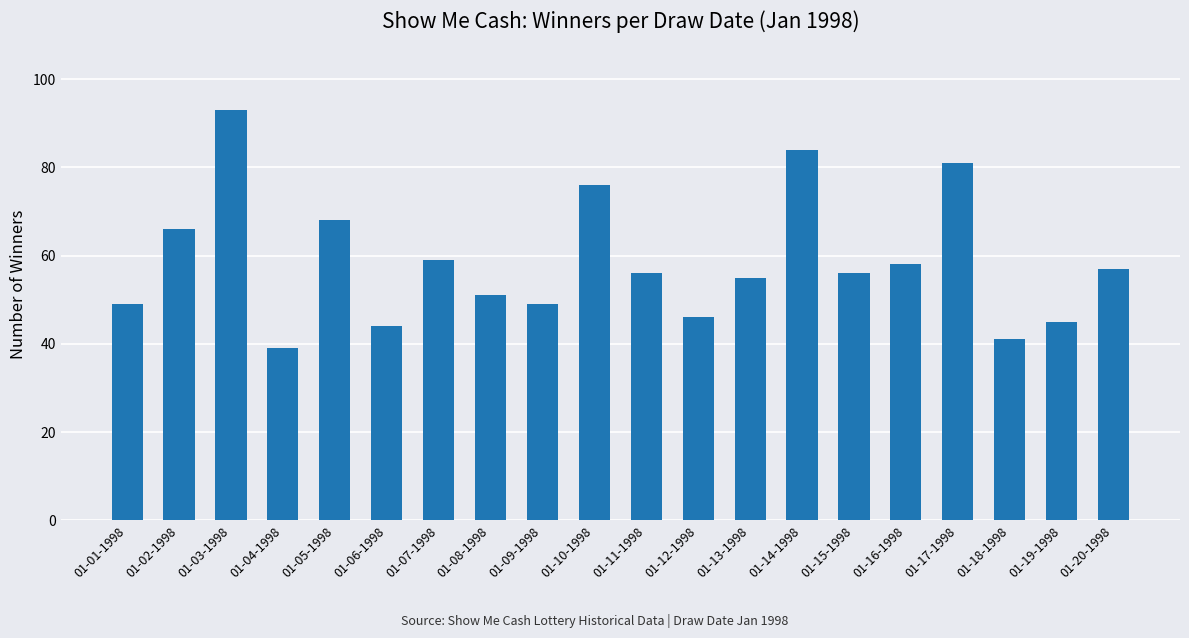

Which label corresponds to the largest value in the chart?

01-03-1998